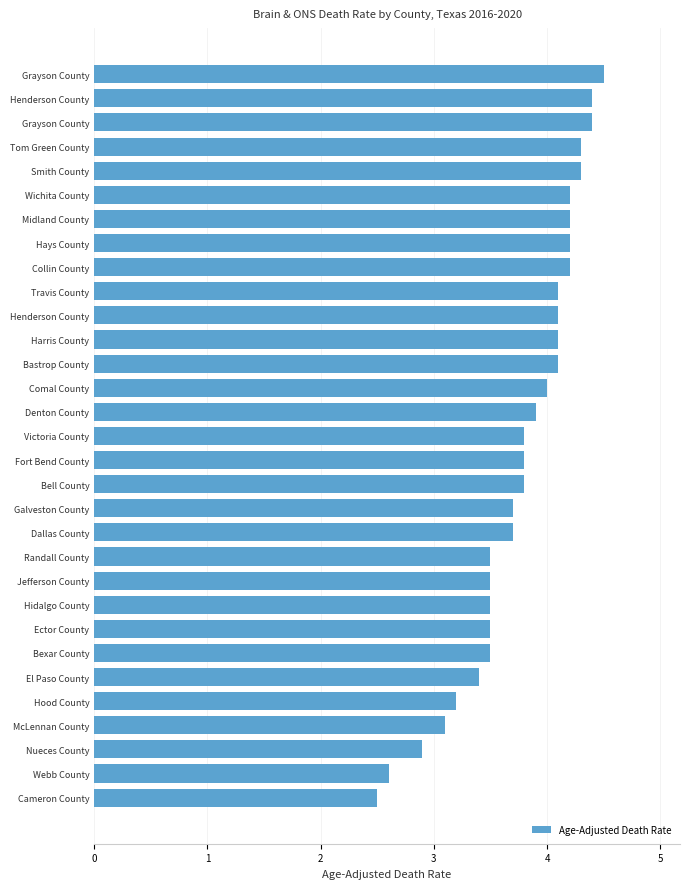

What is the average value?

3.8